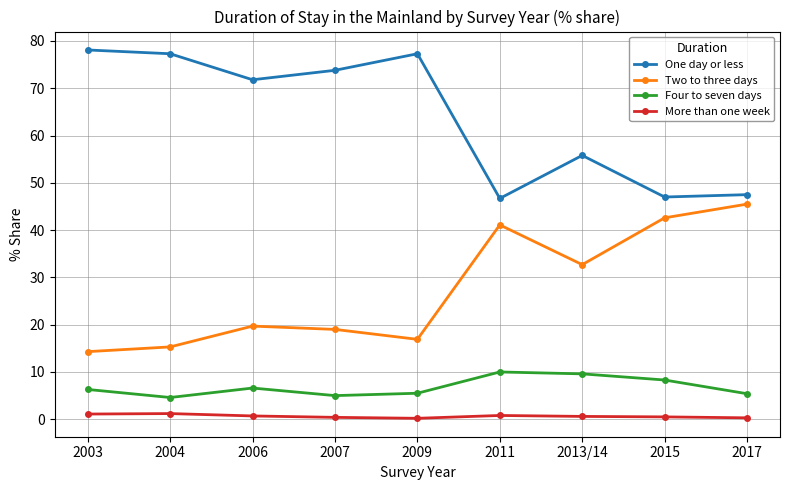

How many interior local valleys does the Two to three days series have?

2